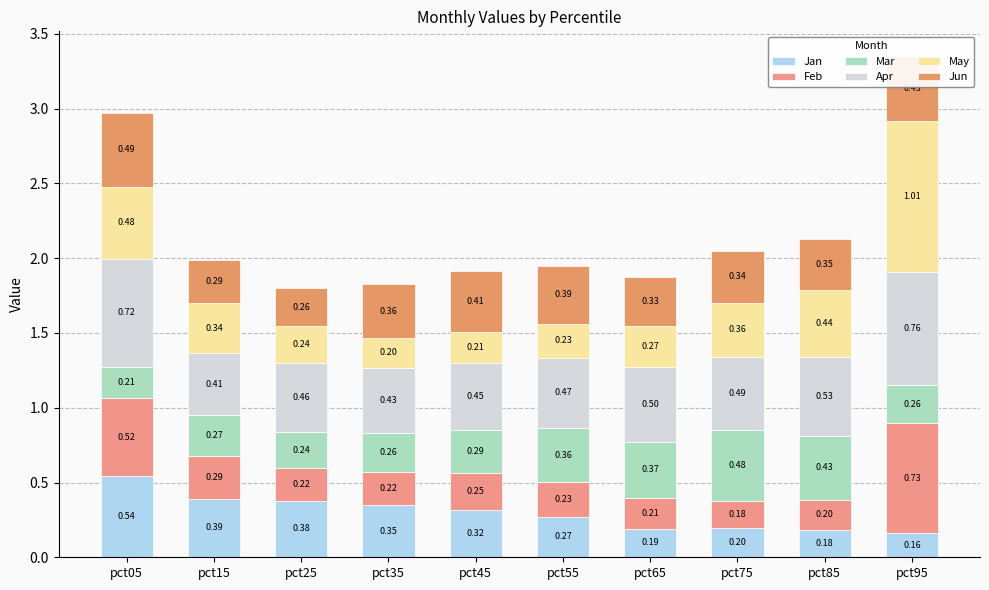

At which label is May closest to 0?

pct35